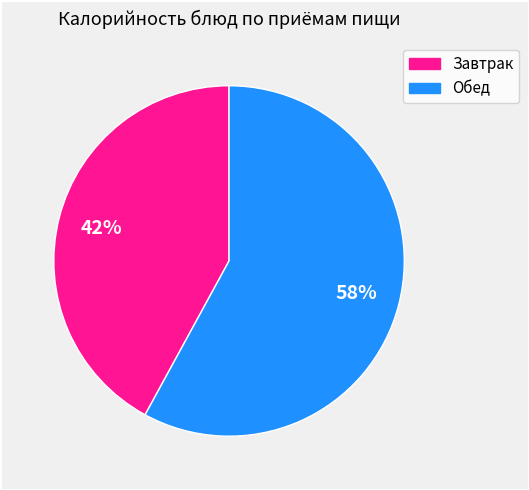

To the nearest percent, what is the difference between the largest and smallest slice percentages?

16%